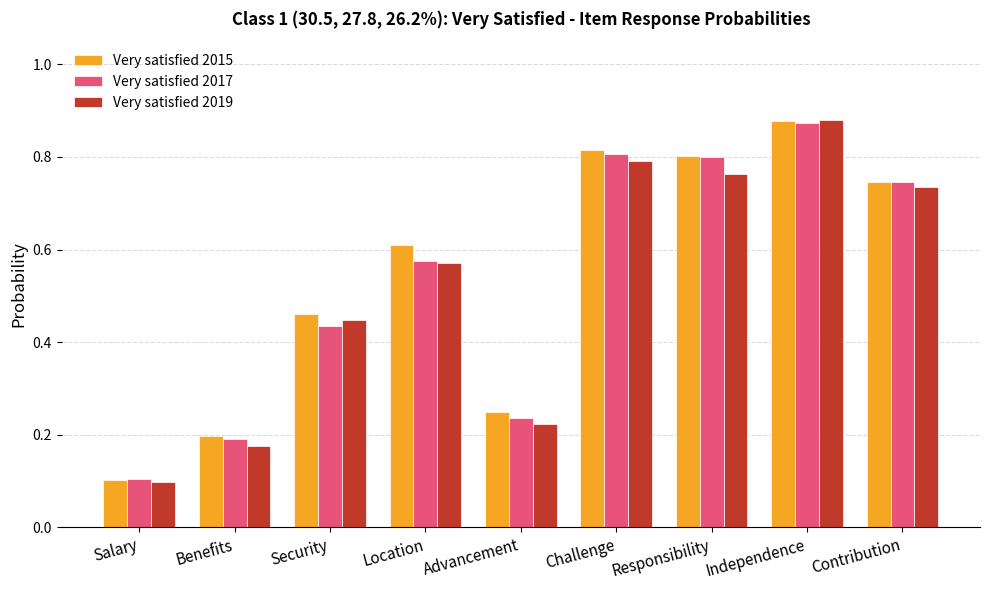

What are all the series names shown in the legend?

Very satisfied 2015, Very satisfied 2017, Very satisfied 2019